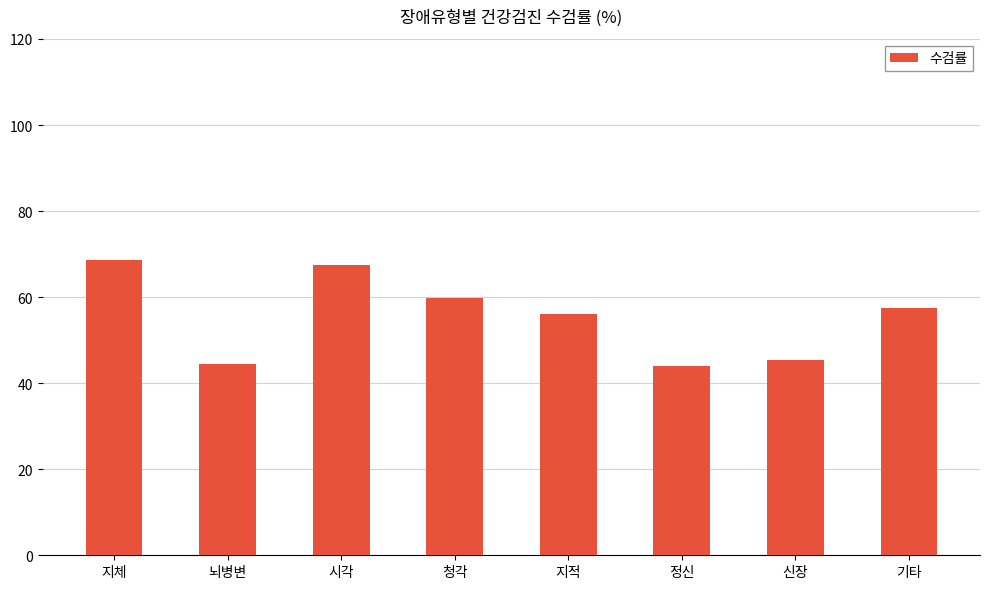

What position from the left is 정신?

6